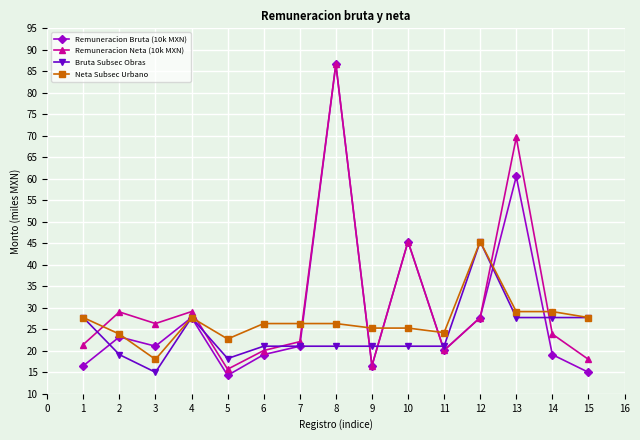

How many interior local valleys does the Remuneracion Bruta (10k MXN) series have?

4